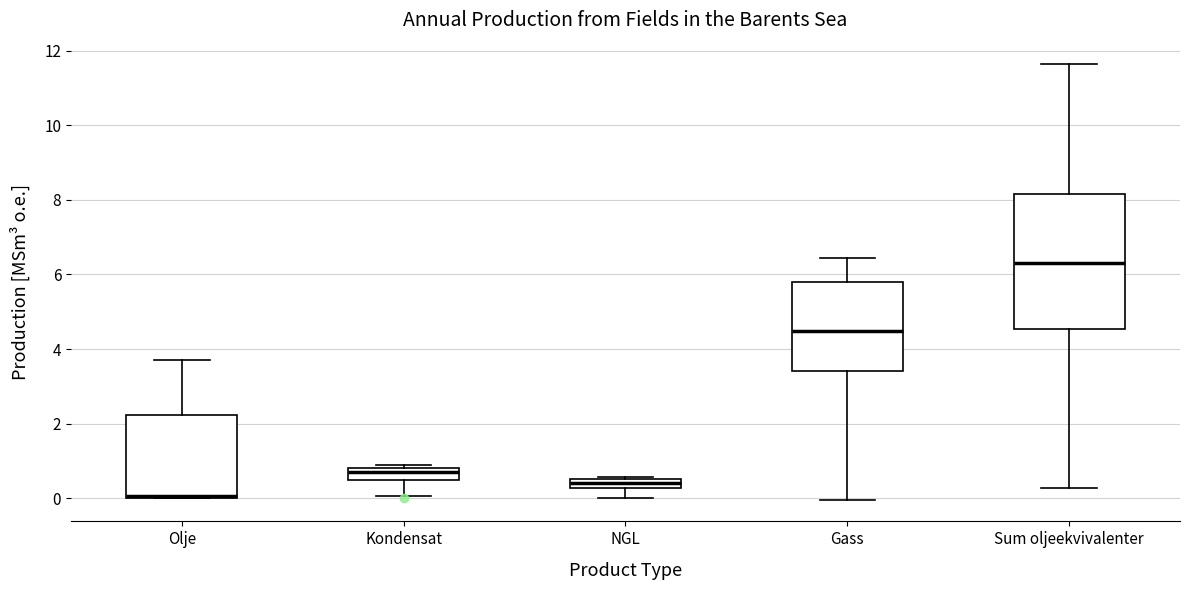

Which box is the tallest, from its lower edge to its upper edge?

Sum oljeekvivalenter